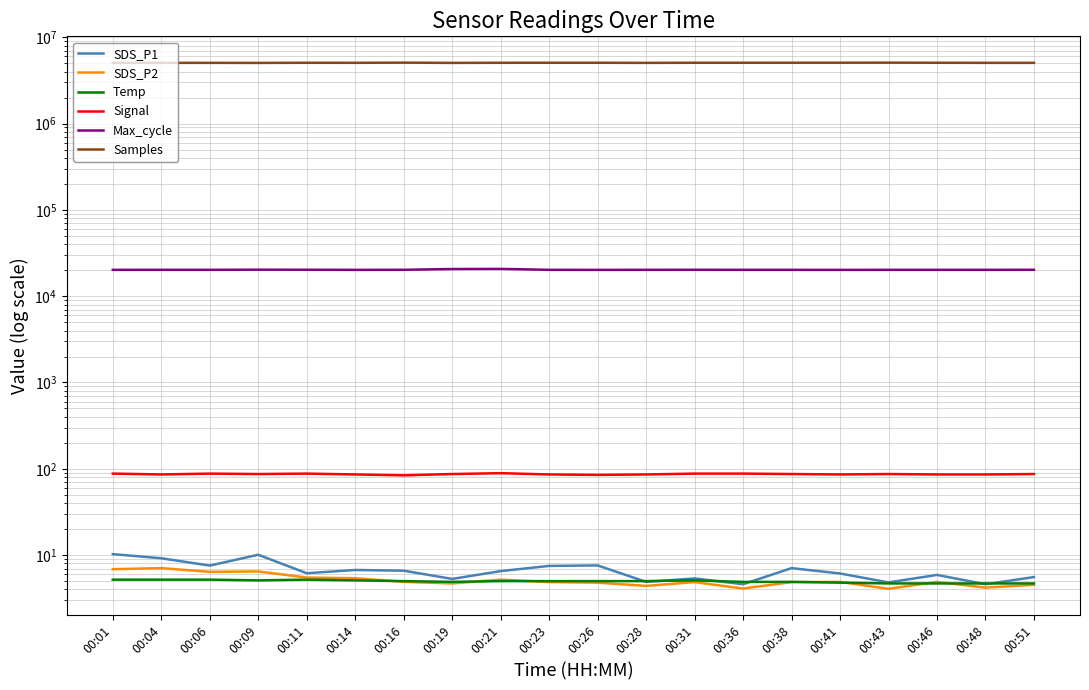

What is the average value of the SDS_P1 series?

6.6